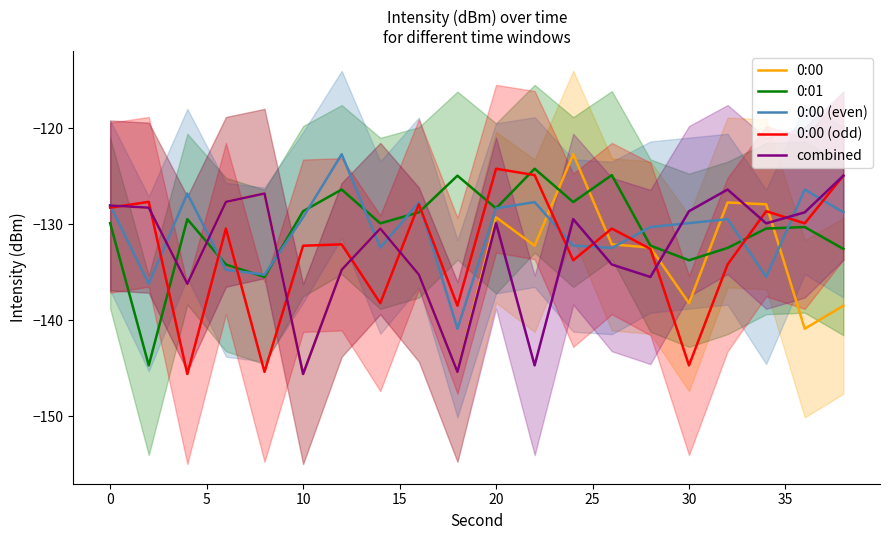

True or false: 0:00 (odd) has more than 0 interior local peaks.

True